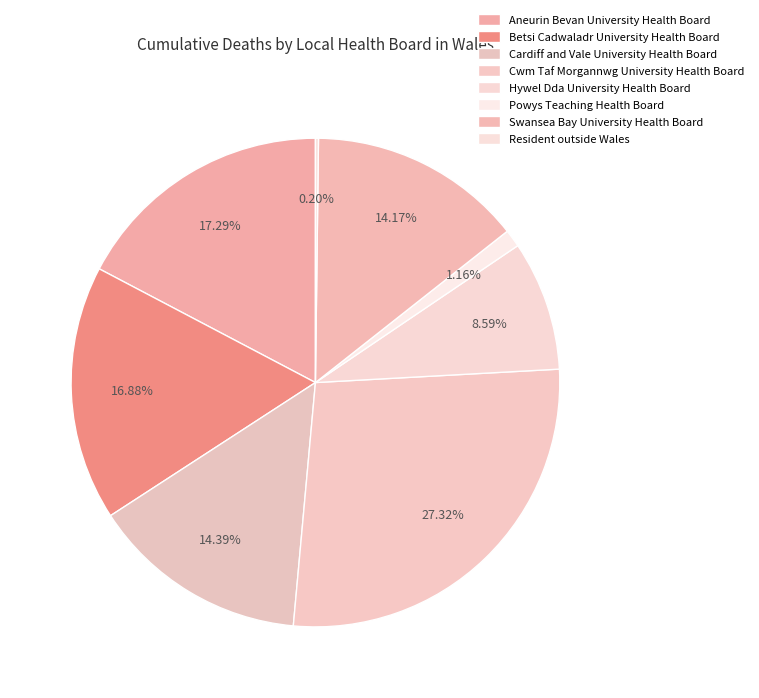

Approximately how many times larger is the value at Hywel Dda University Health Board compared to Cwm Taf Morgannwg University Health Board?

0.3